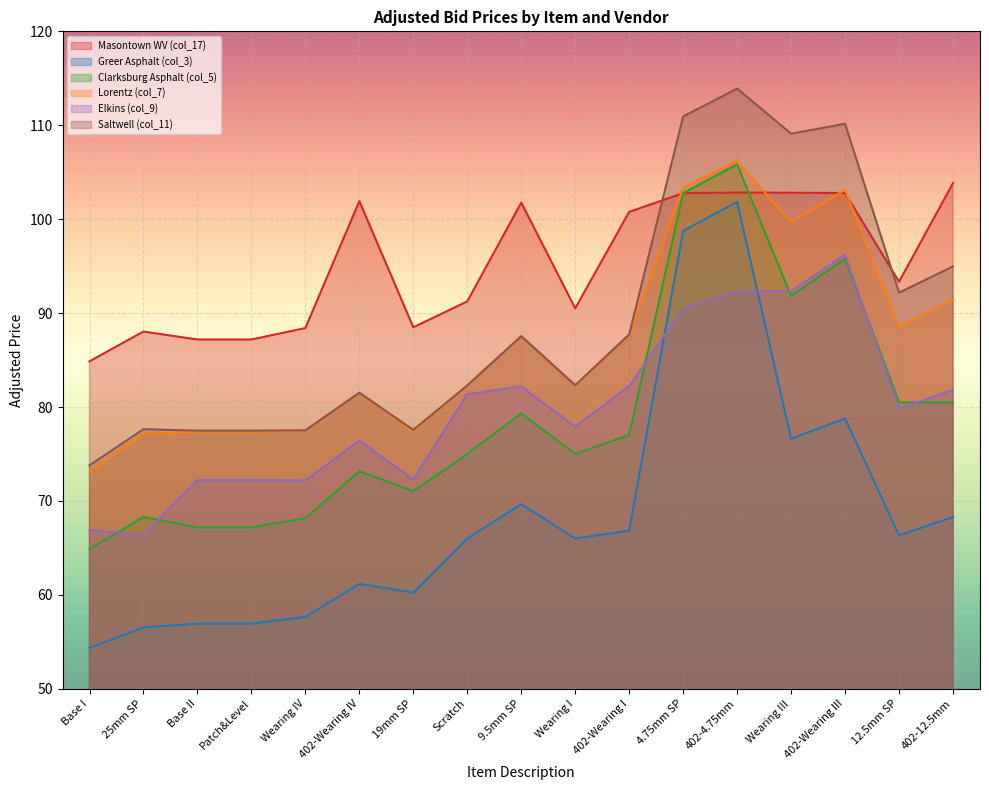

In Greer Asphalt (col_3), how many points are lower than both neighbors (excluding endpoints)?

4